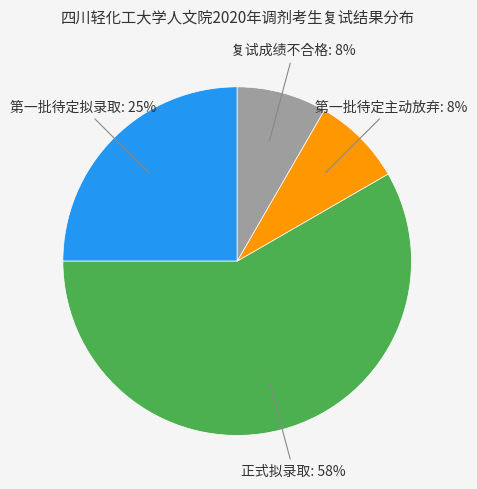

To the nearest percent, what is the average slice percentage?

25%